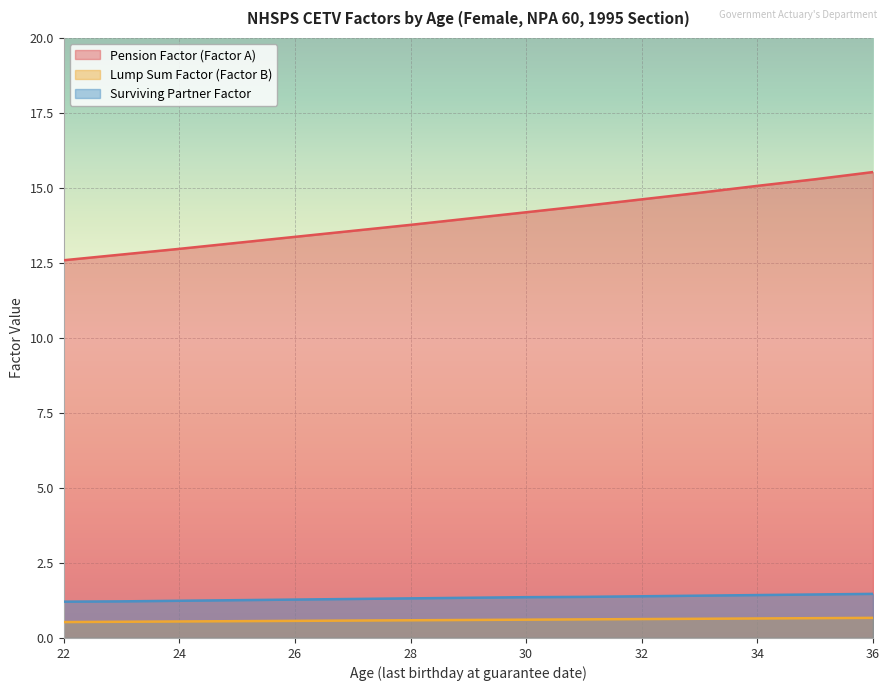

Rank the series at 29 from lowest to highest value.

Lump Sum Factor (Factor B), Surviving Partner Factor, Pension Factor (Factor A)